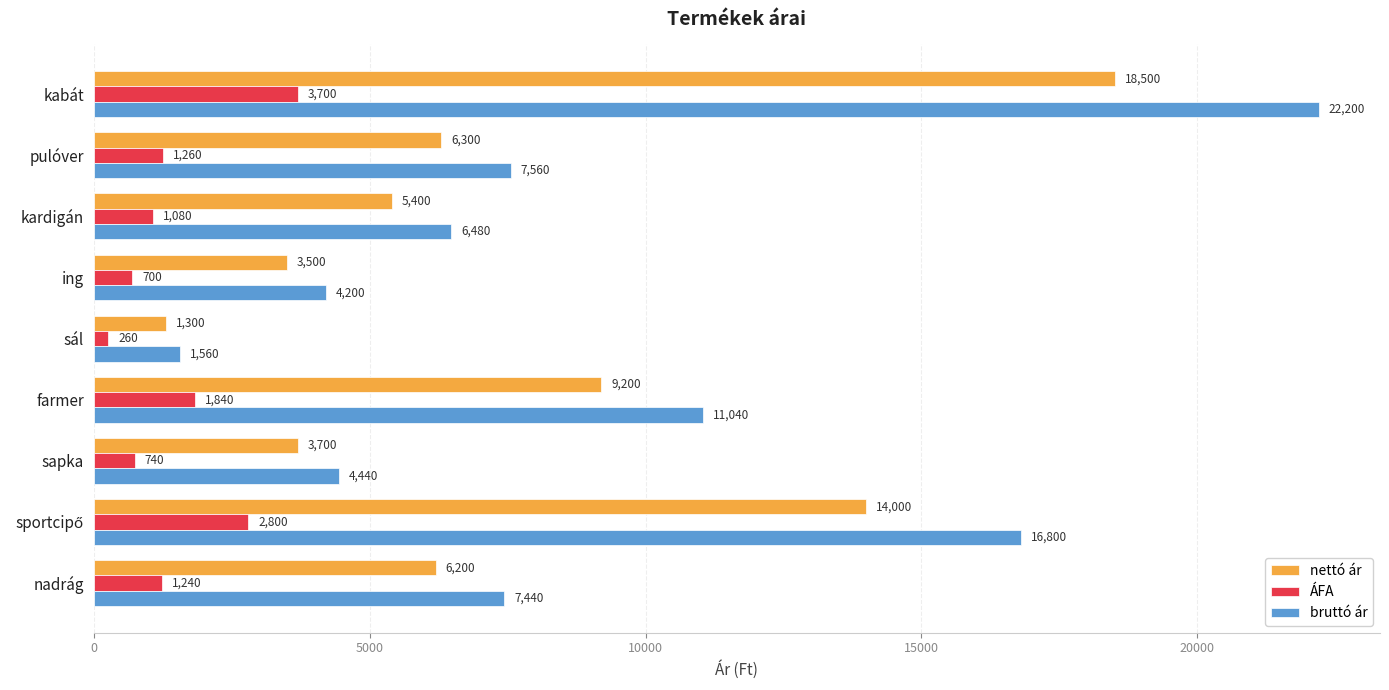

Where is nettó ár nearest to the value 9900?

farmer